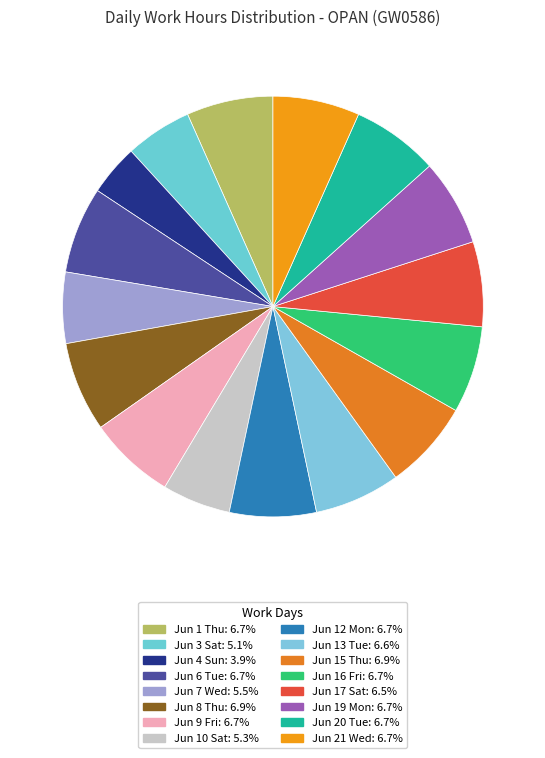

Do Jun 15 Thu and Jun 12 Mon together represent more than half of the pie?

No